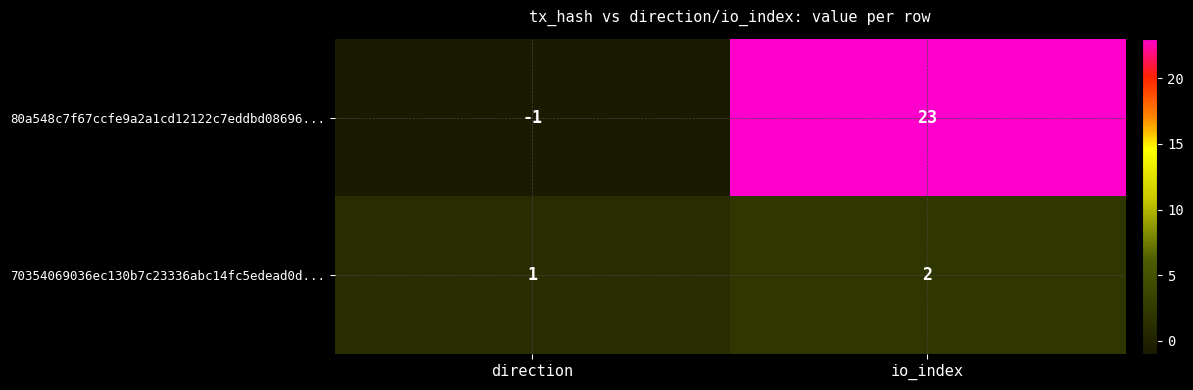

Between direction and io_index, which series saw the biggest shift?

80a548c7f67ccfe9a2a1cd12122c7eddbd08696...